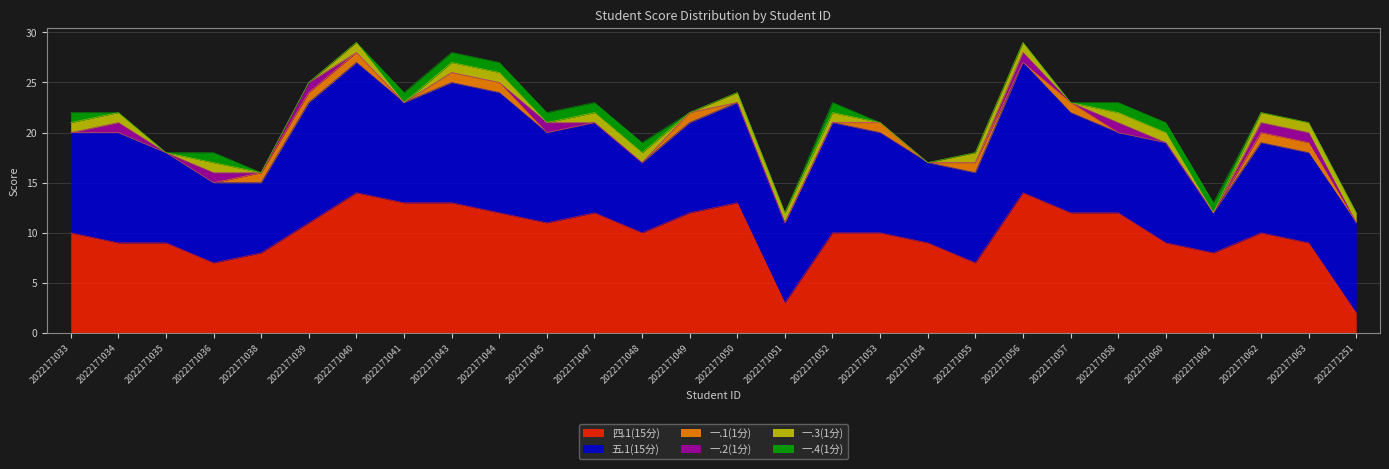

Reading right to left, list all the values displayed in this chart.

四.1(15分): 2	9	10	8	9	12	12	14	7	9	10	10	3	13	12	10	12	11	12	13	13	14	11	8	7	9	9	10
五.1(15分): 9	9	9	4	10	8	10	13	9	8	10	11	8	10	9	7	9	9	12	12	10	13	12	7	8	9	11	10
一.1(1分): 0	1	1	0	0	0	1	0	1	0	1	0	0	0	1	0	0	0	1	1	0	1	1	1	0	0	0	0
一.2(1分): 0	1	1	0	0	1	0	1	0	0	0	0	0	0	0	0	0	1	0	0	0	0	1	0	1	0	1	0
一.3(1分): 1	1	1	0	1	1	0	1	1	0	0	1	1	1	0	1	1	0	1	1	0	1	0	0	1	0	1	1
一.4(1分): 0	0	0	1	1	1	0	0	0	0	0	1	0	0	0	1	1	1	1	1	1	0	0	0	1	0	0	1